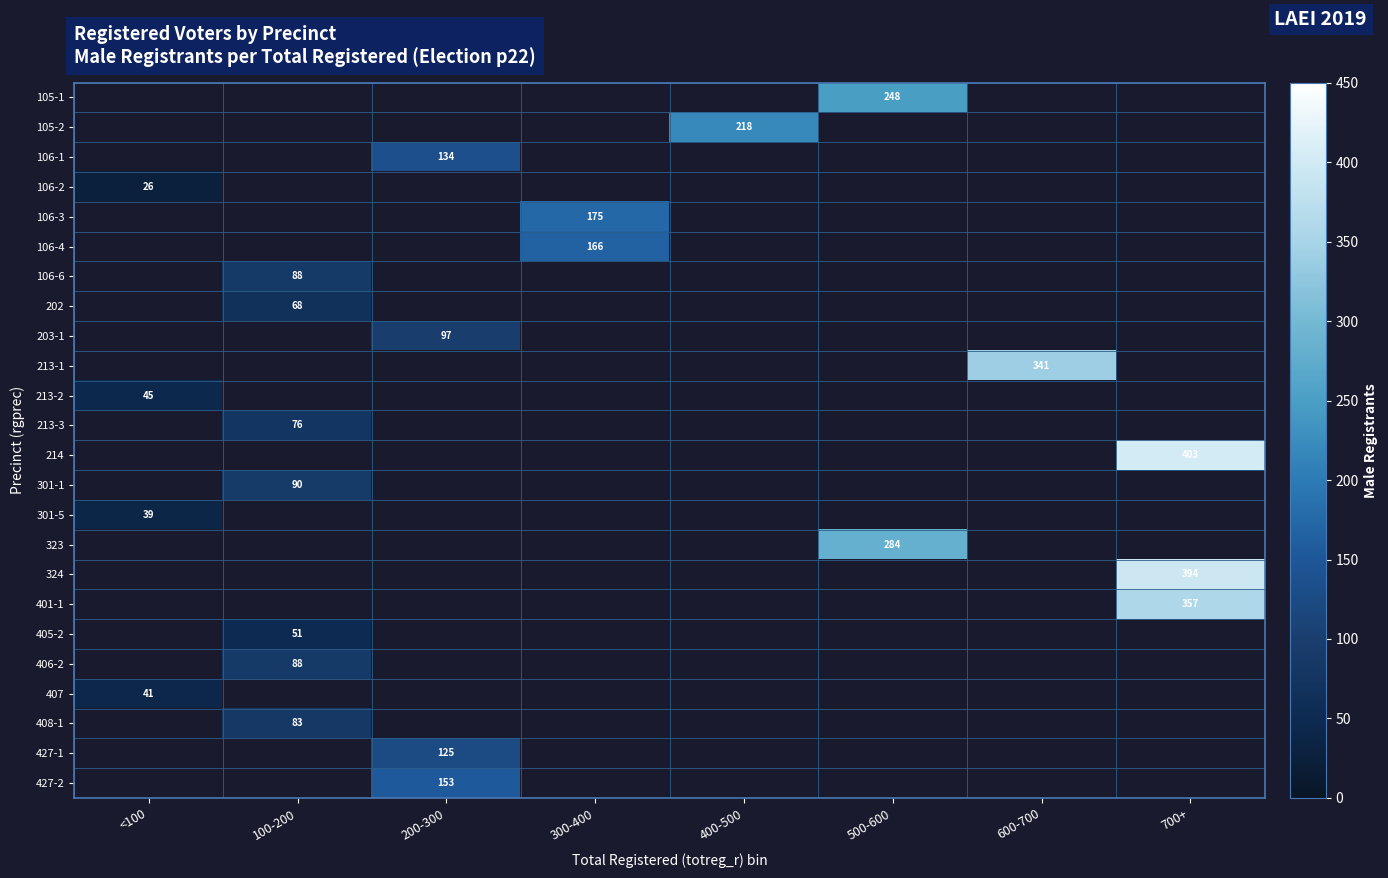

The 405-2 series shows 51 at 100-200. True or false?

True